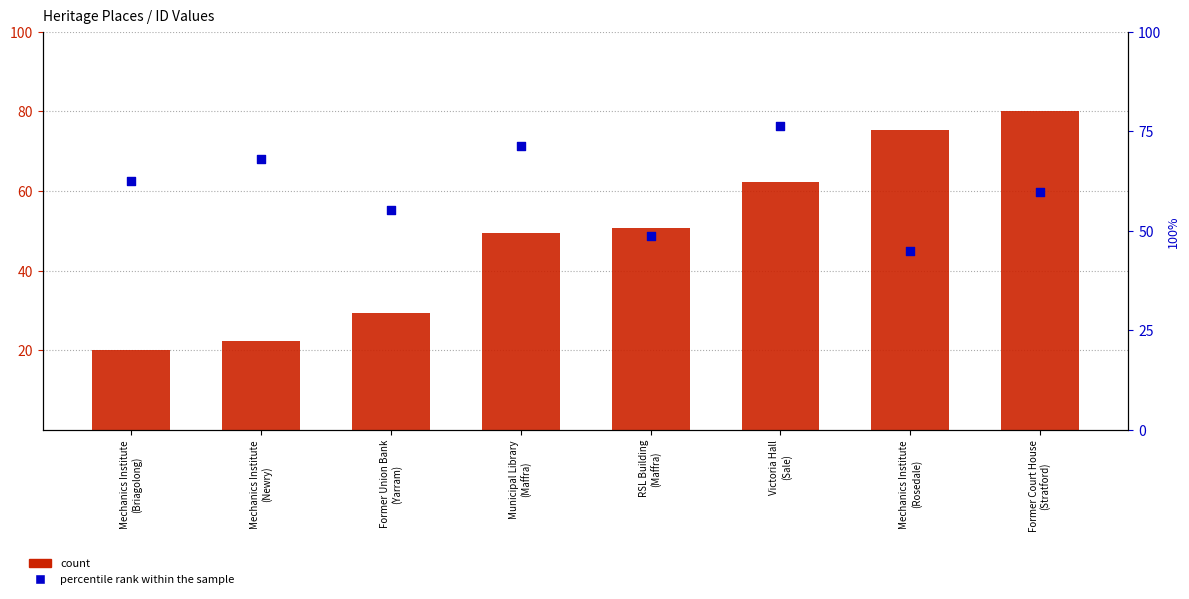

At which category is the sum across all series the highest?

Former Court House
(Stratford)